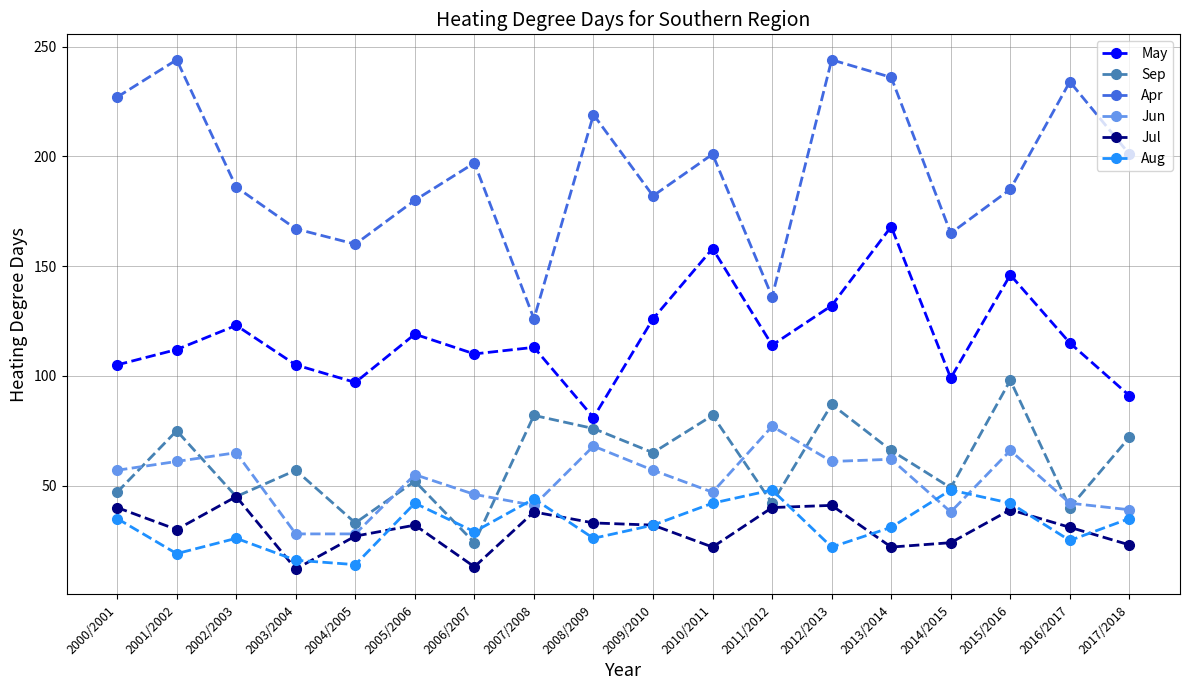

What is the spread (max minus min) of values at 2000/2001?

192